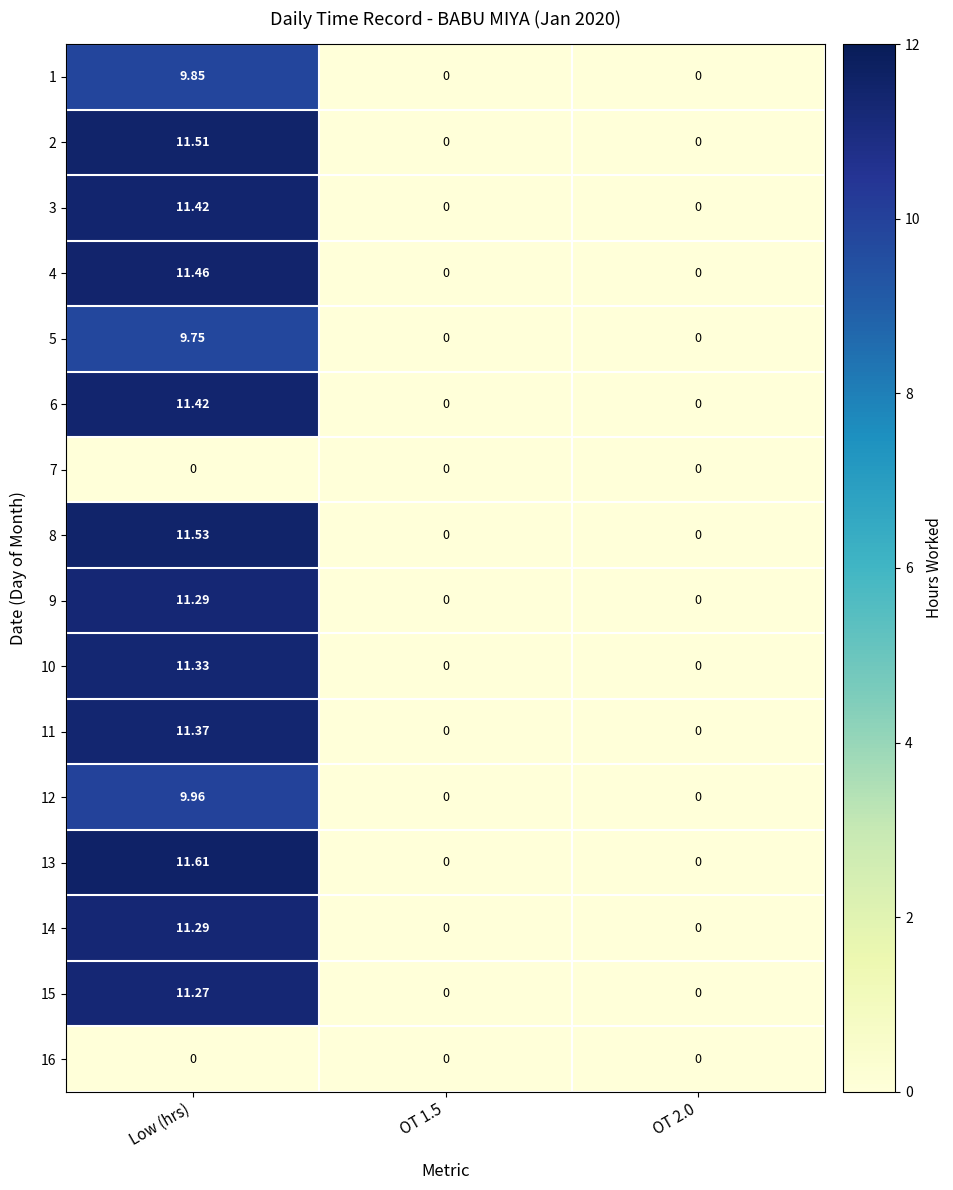

Is the value of 8 at OT 2.0 greater than the value of 5 at Low (hrs)?

No